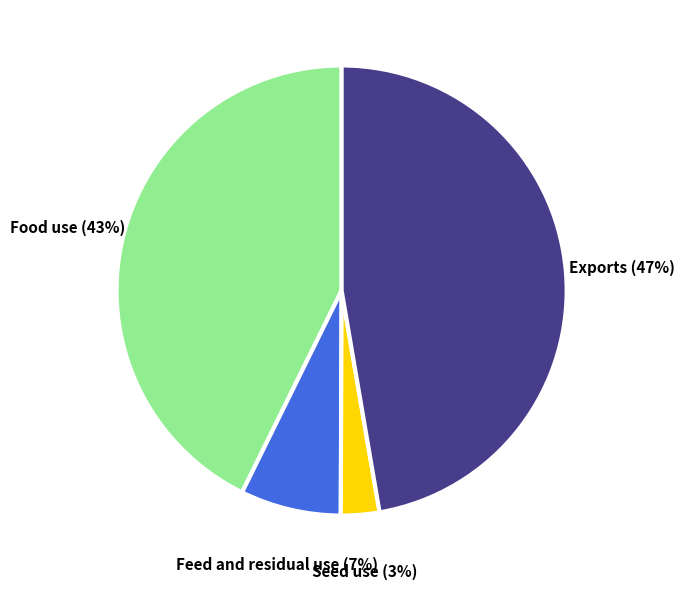

What is the ratio of the value at Food use to the value at Seed use?

0.9